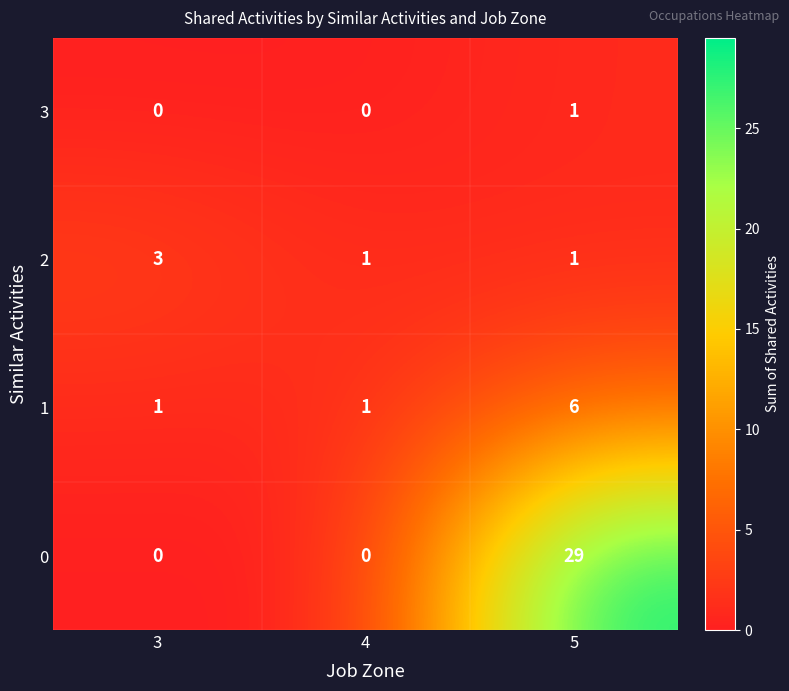

Reading right to left, list all the values displayed in this chart.

3: 5=1	4=0	3=0
2: 5=1	4=1	3=3
1: 5=6	4=1	3=1
0: 5=29	4=0	3=0